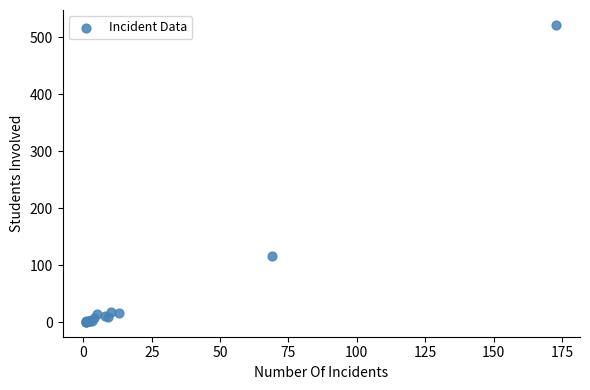

What Y value in the scatter plot is closest to 261?

116